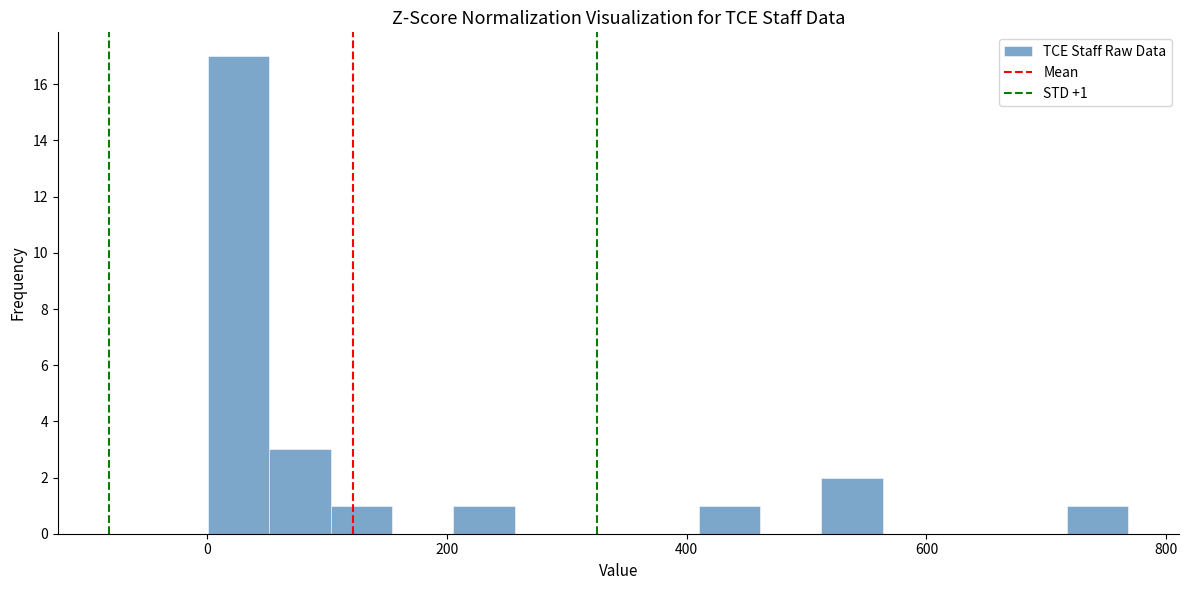

Around what value on the x-axis is the tallest bar? Give the approximate position of its centre, as read against the axis.

20